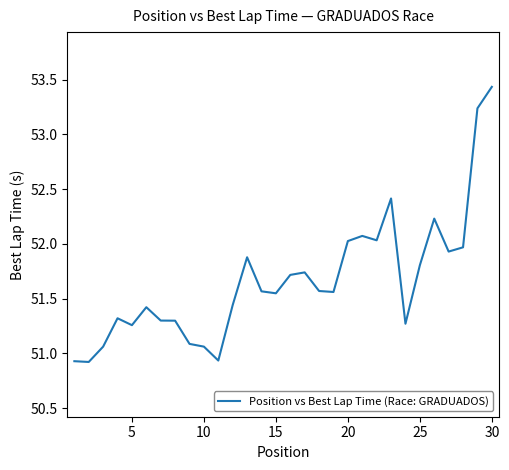

True or false: the data has more than 2 interior local peaks.

True